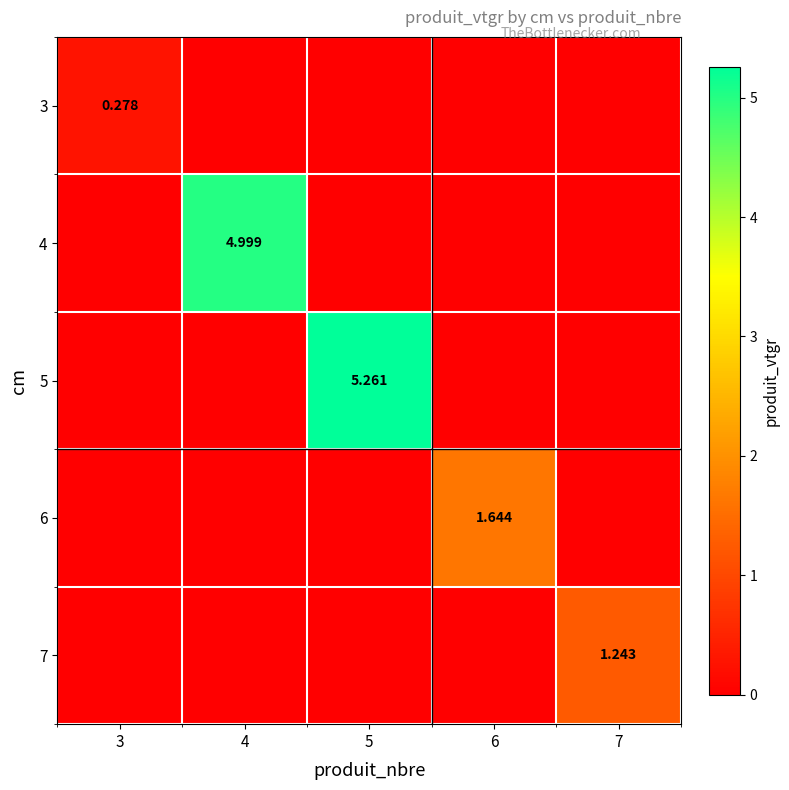

At which category is the sum across all series the highest?

5